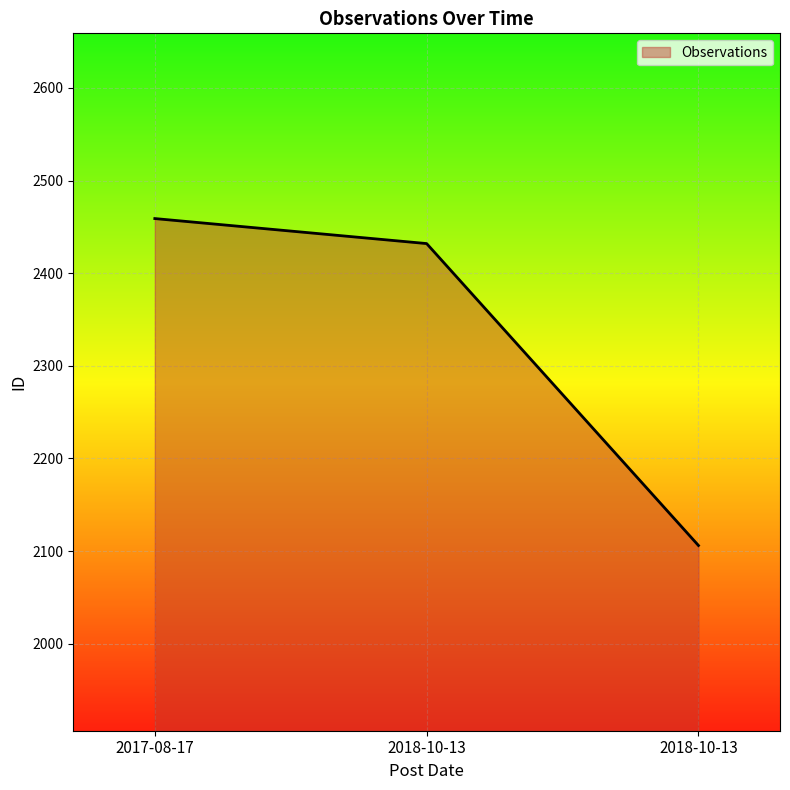

How many lines are shown in the chart?

1